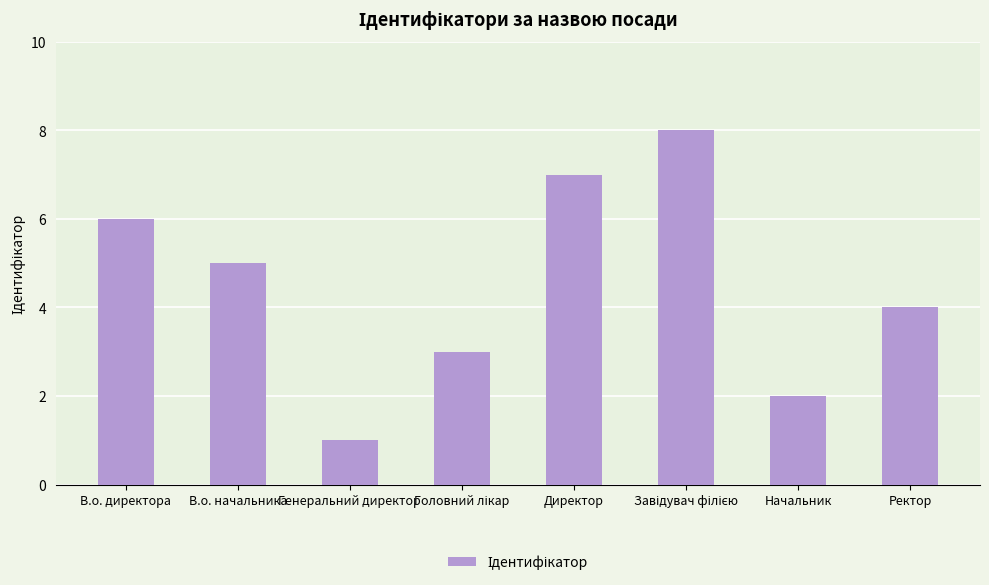

What is the label of the 8th bar from the right?

В.о. директора